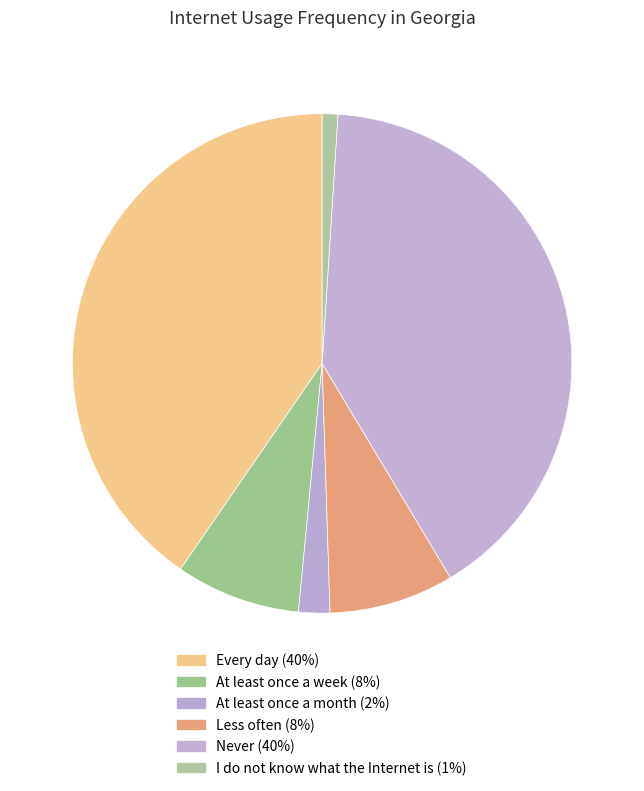

How many segments does this pie chart have?

6